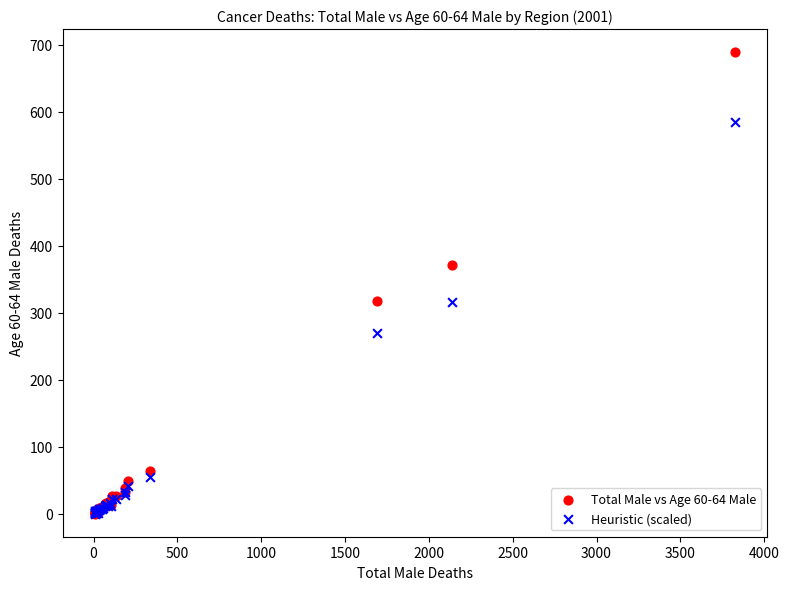

Which series contains the highest Y value?

Total Male vs Age 60-64 Male